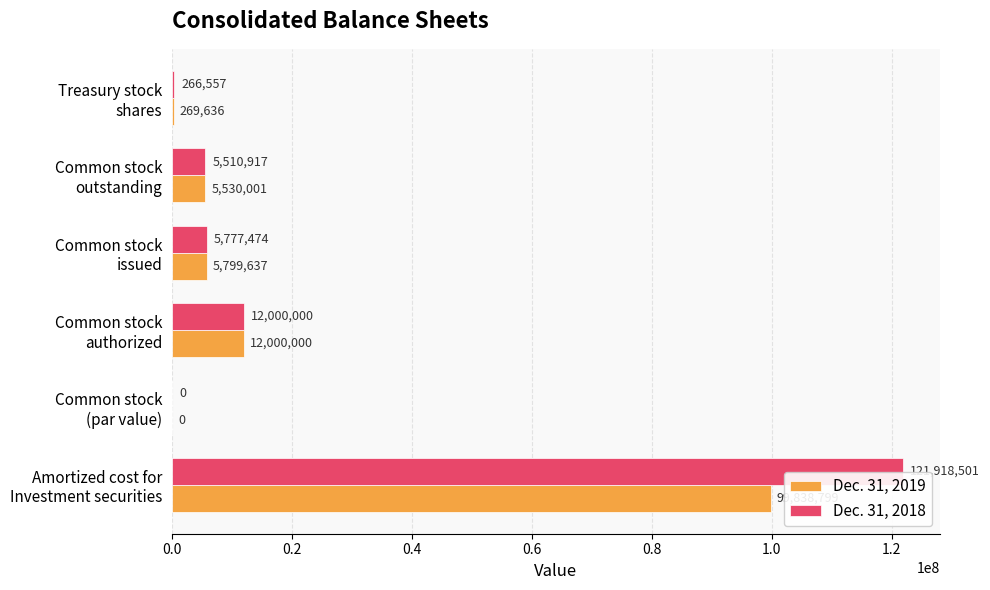

Which series has the largest total across all categories?

Dec. 31, 2018